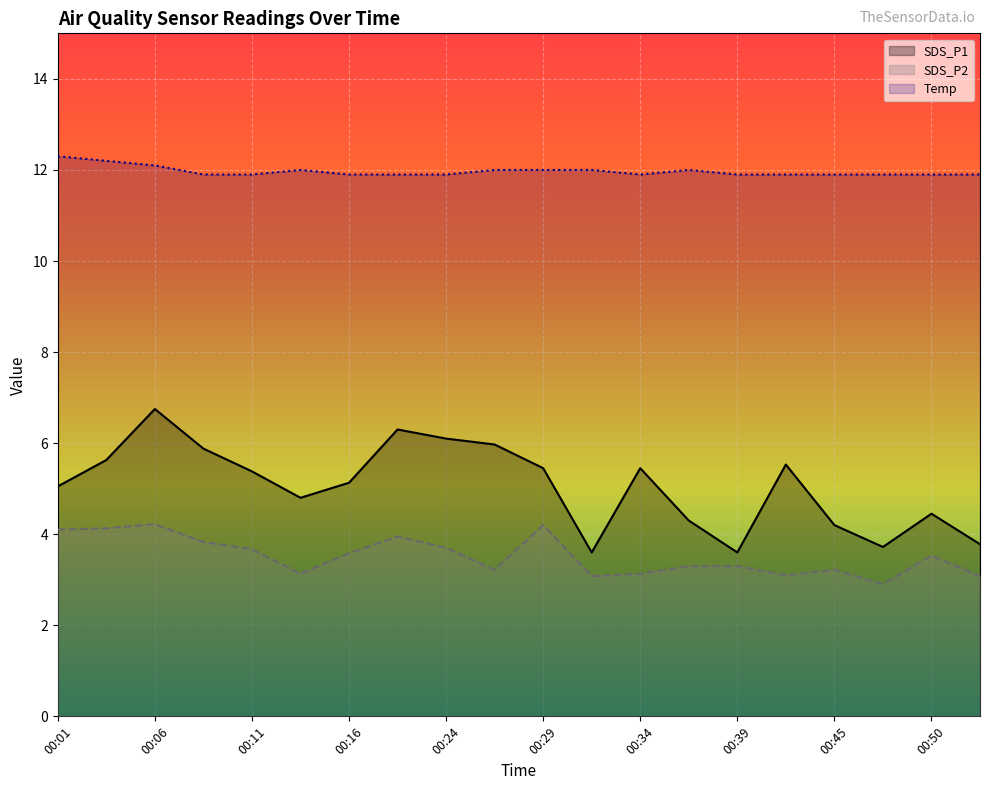

What is the difference between the highest and lowest values at 00:27?

8.8